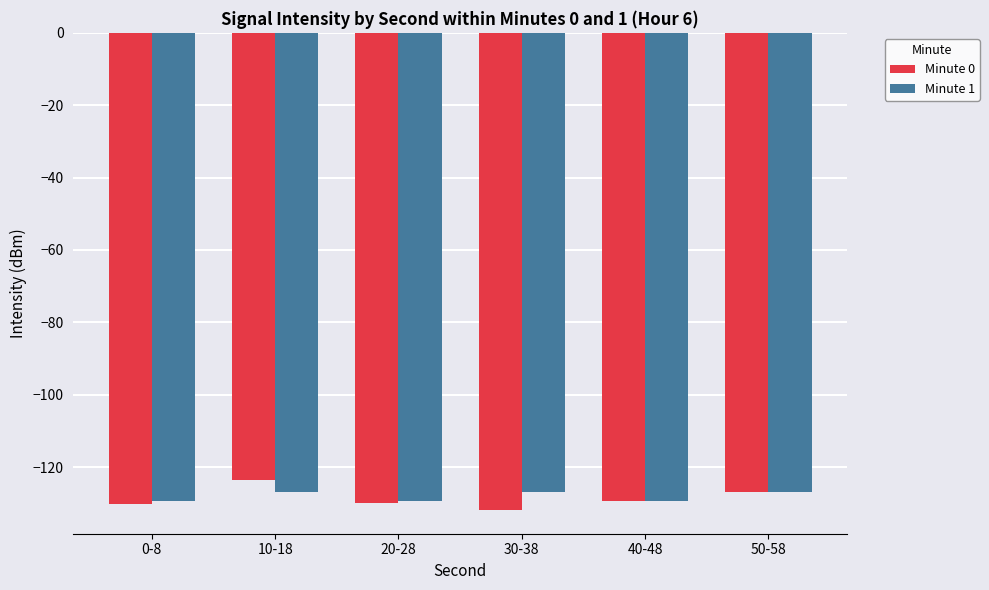

True or false: Minute 0 has a value of -31.1 at 30-38.

False